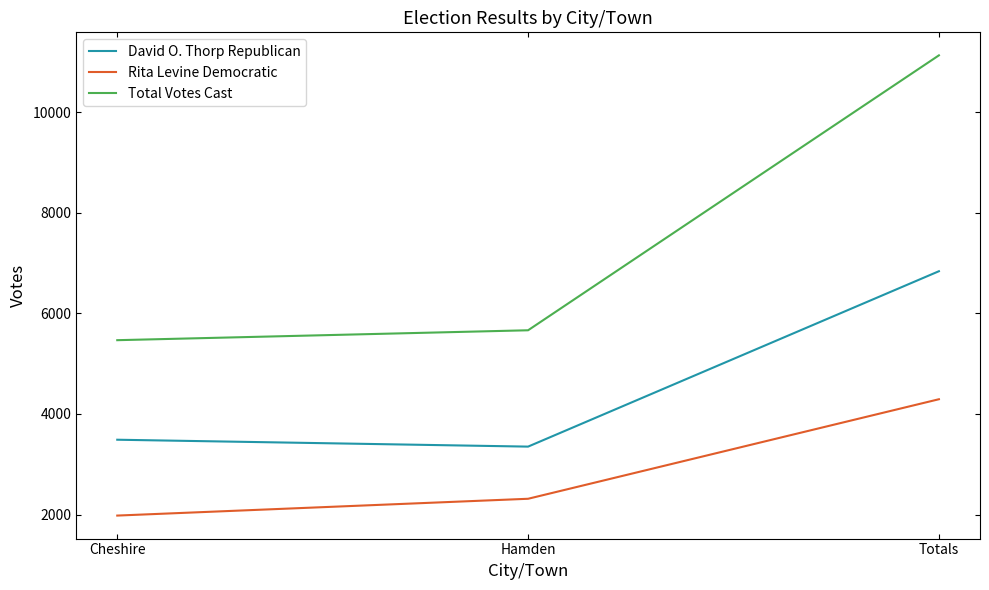

The David O. Thorp Republican series shows 9539 at Totals. True or false?

False